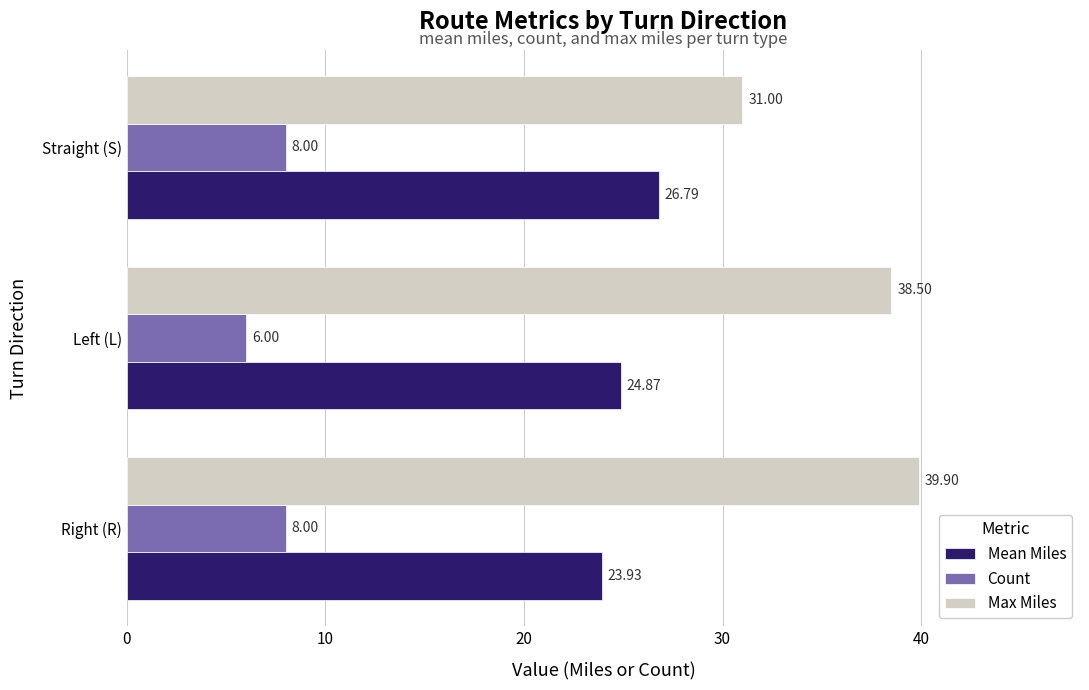

Which series has the largest total across all categories?

Max Miles